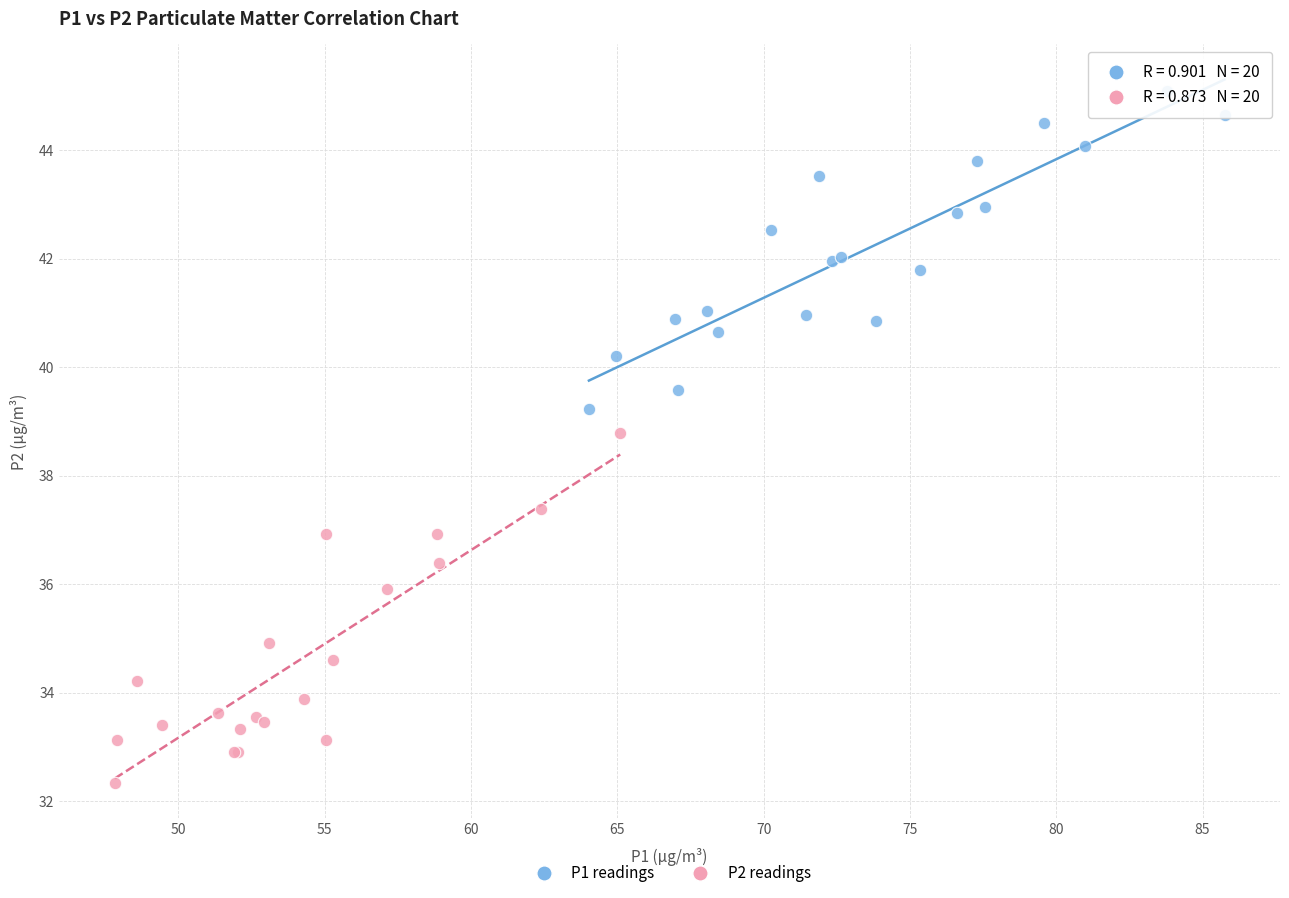

Which series has the widest spread of Y values?

P2 readings